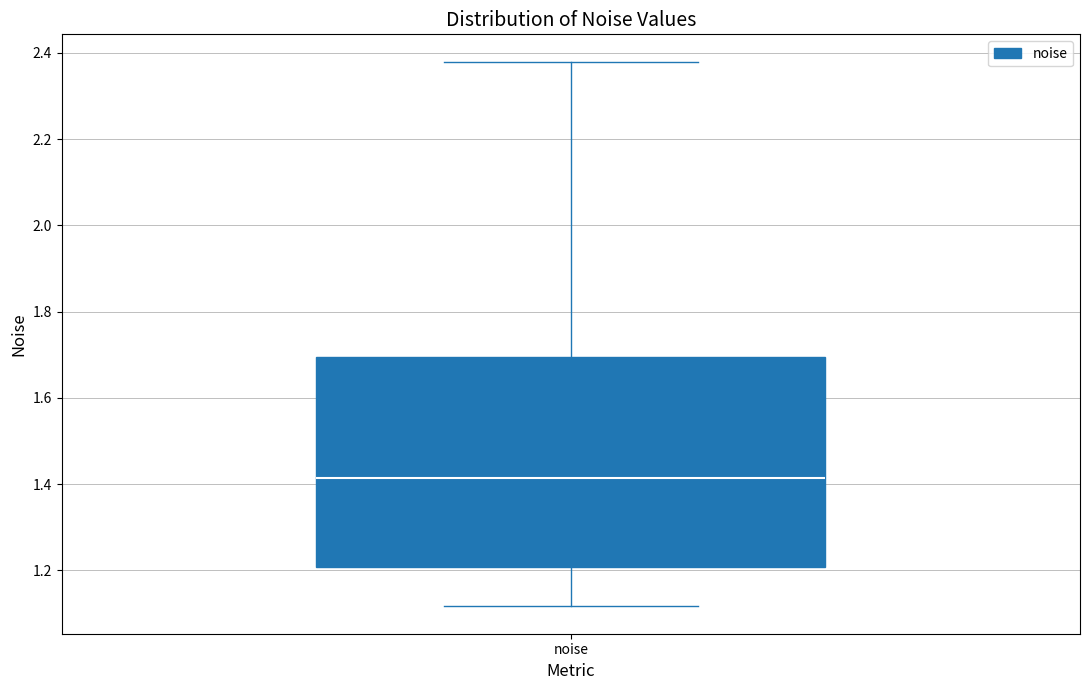

Where is the lower edge of the box for noise on the y-axis? The values are not printed on the chart, so give them approximately, as read against the axis.

1.20